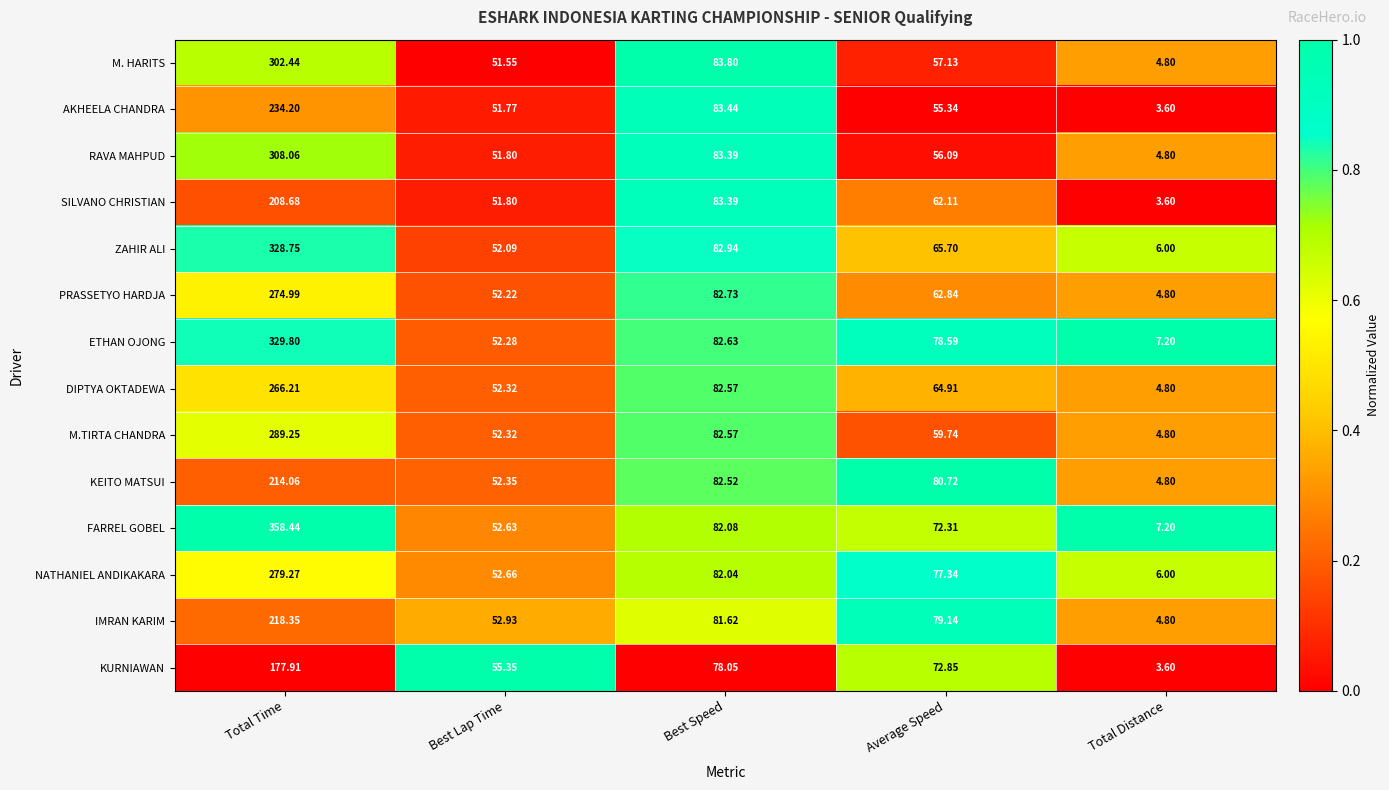

At which label does AKHEELA CHANDRA first exceed 55?

Total Time